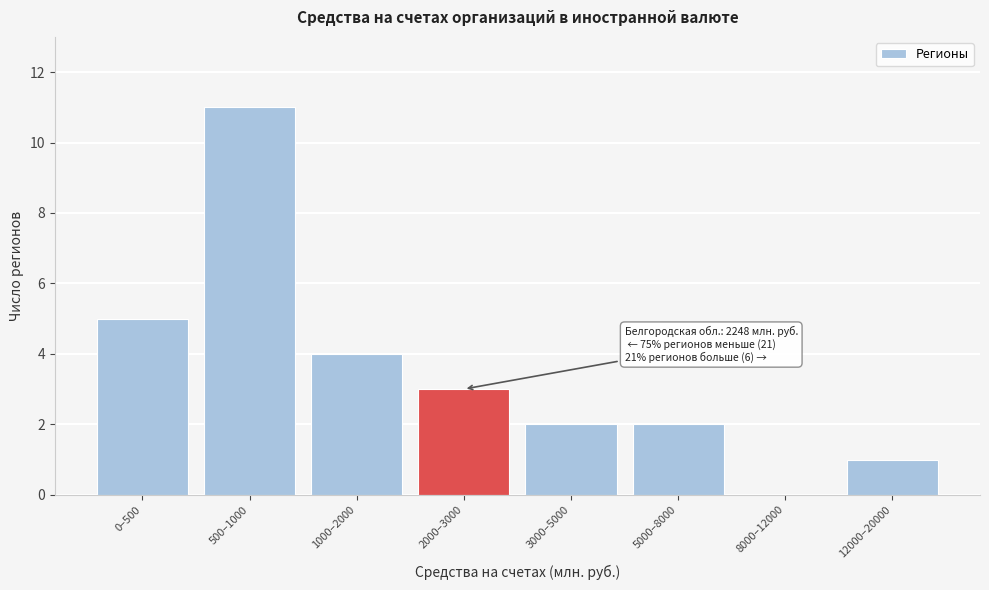

Reading left to right, list all the values displayed in this chart.

0–500=5	500–1000=11	1000–2000=4	2000–3000=3	3000–5000=2	5000–8000=2	8000–12000=0	12000–20000=1